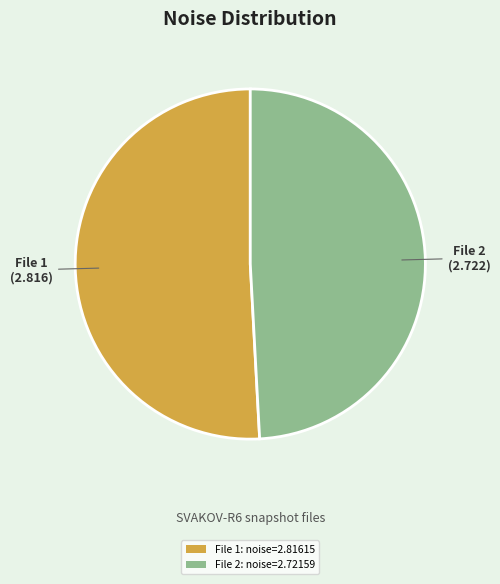

Which category has the smallest portion of the pie?

File 2: noise=2.72159